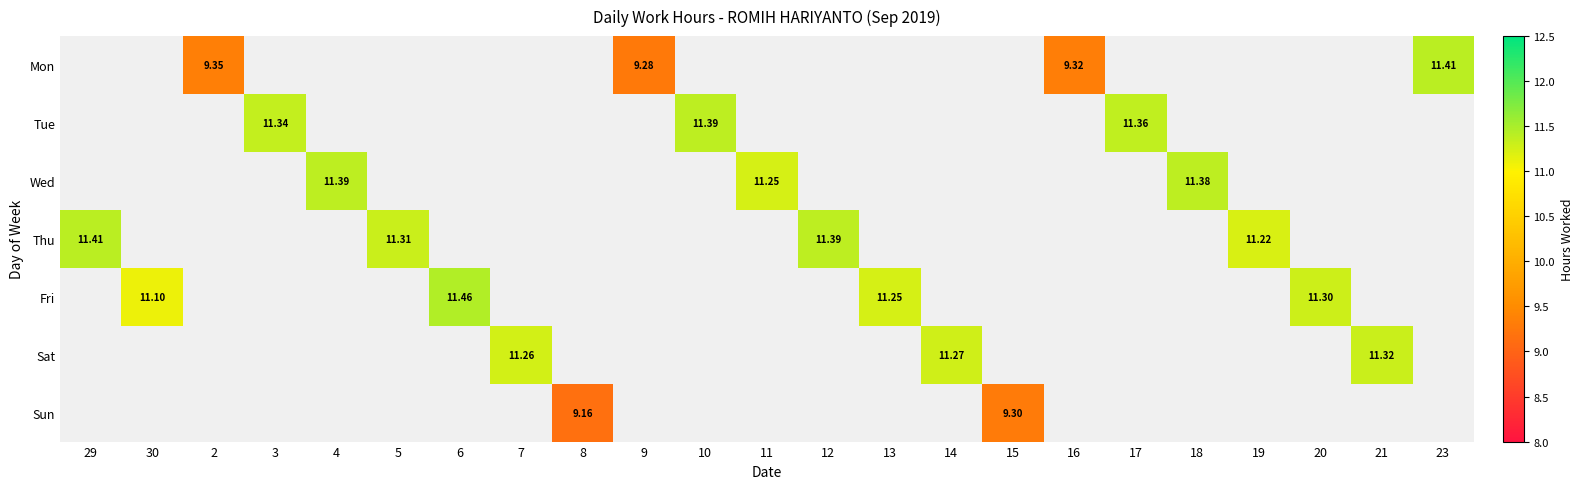

How many data points does each series have?

23